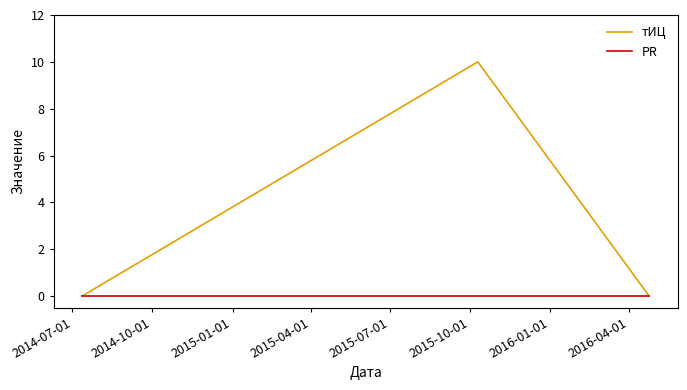

List the series in order of their overall mean, highest first.

тИЦ, PR